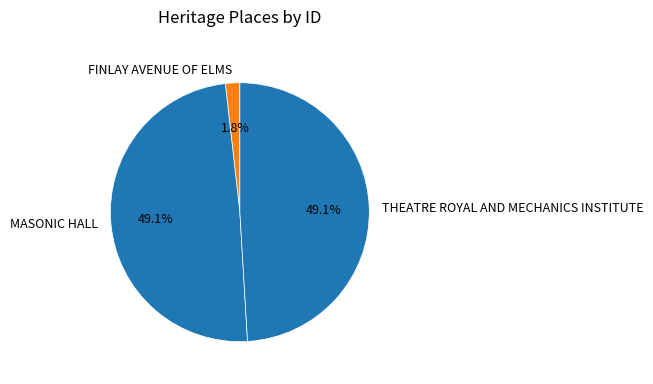

Count the number of slices in the pie.

3